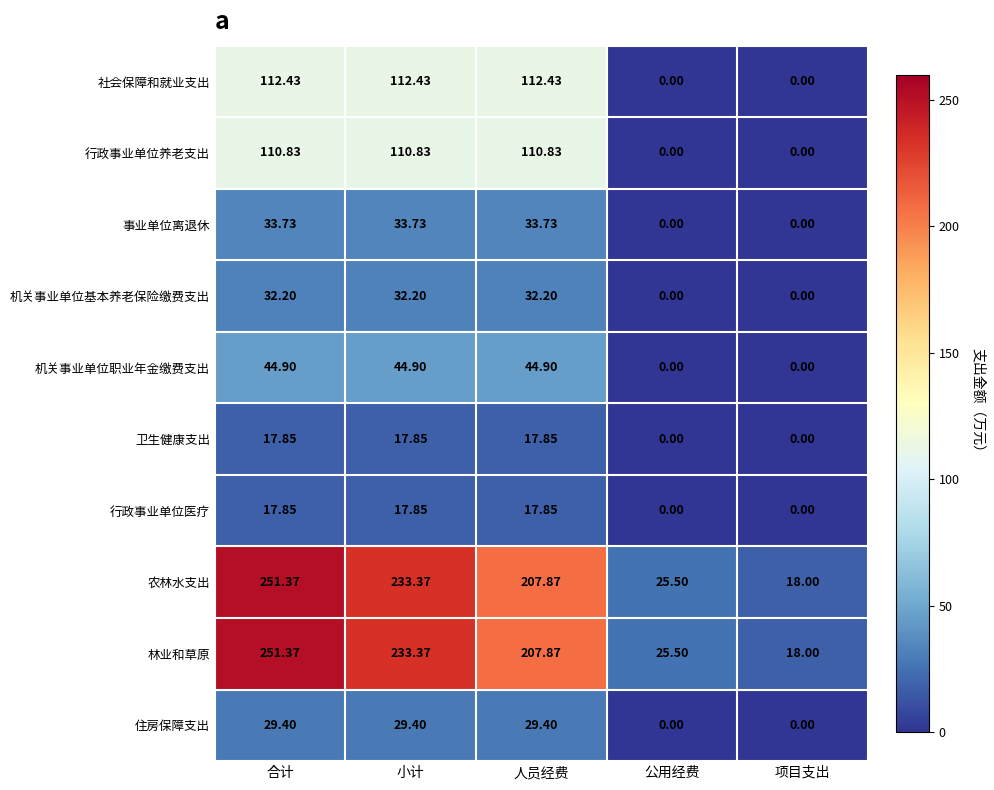

At which label does 行政事业单位医疗 first exceed 17?

合计